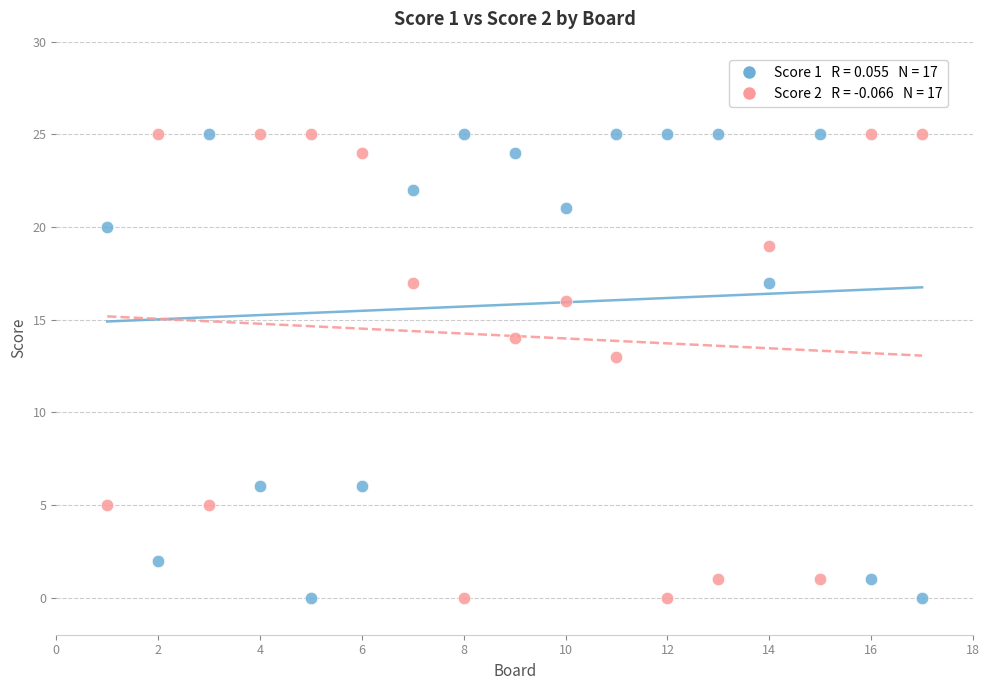

Across all data points, what is the range of X values (max minus min)?

16